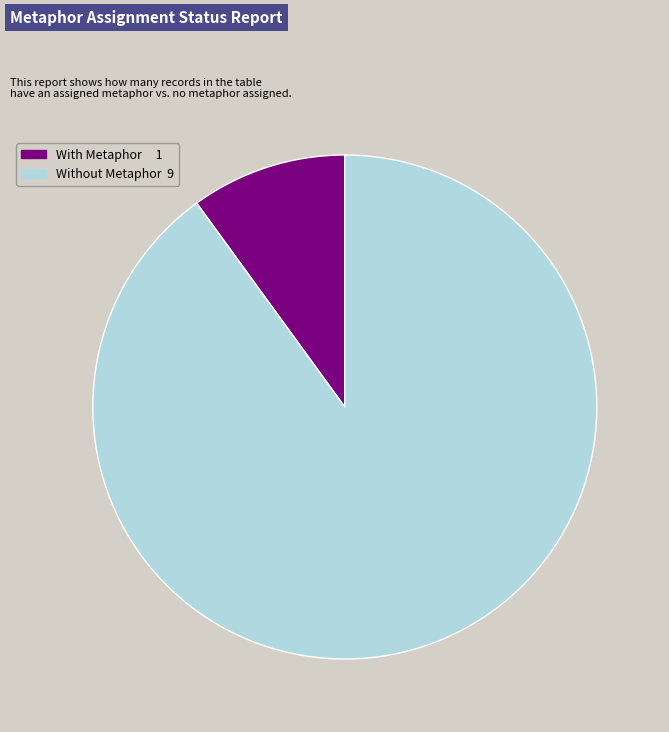

Does any single category account for the majority?

Yes